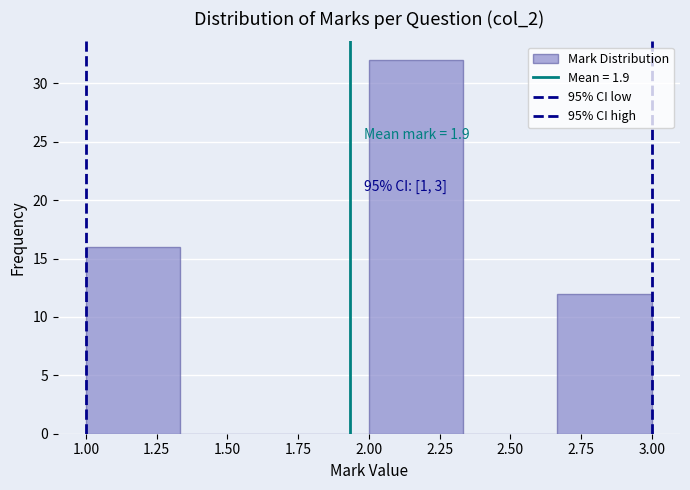

Over which range of the x-axis is the bar tallest?

2.00 to 2.35